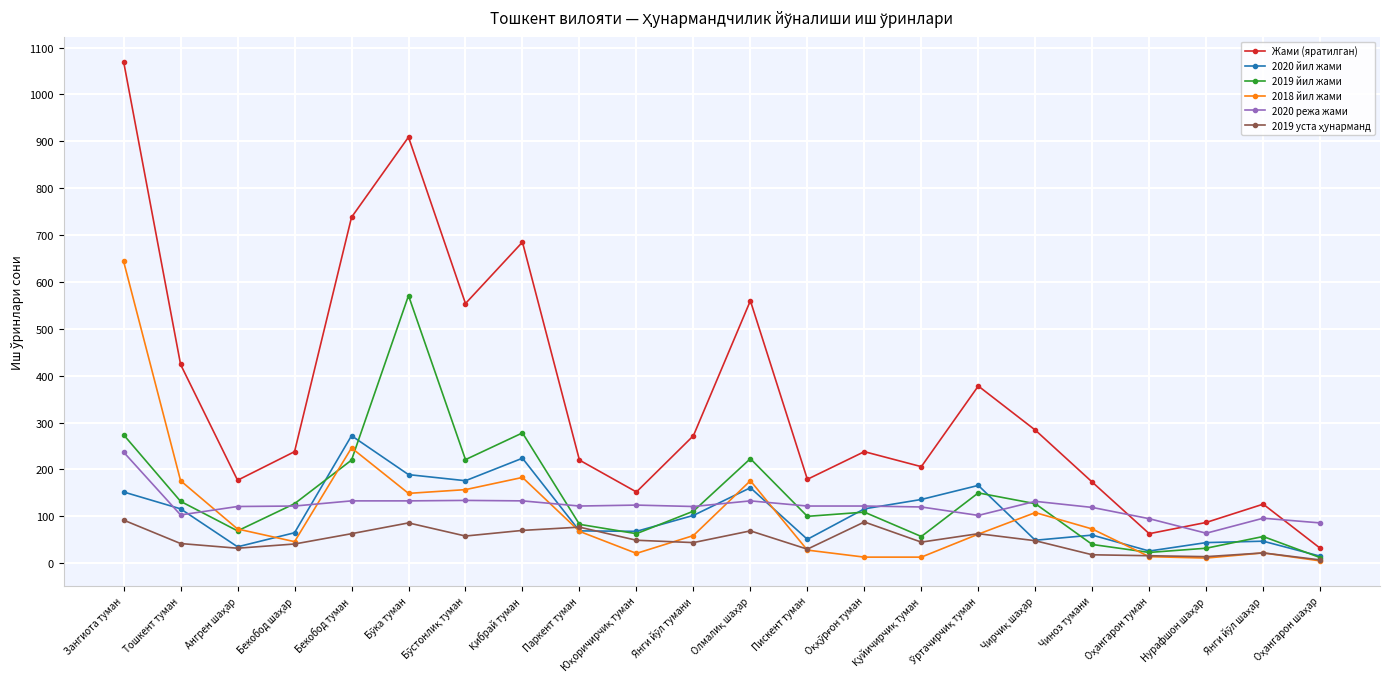

Count the number of data series in this chart.

6